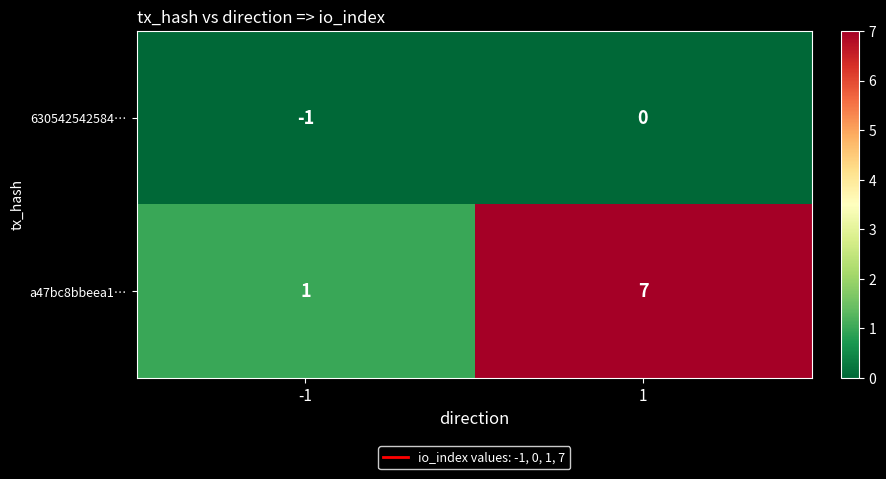

Is it true that 630542542584… equals -1 at -1?

True